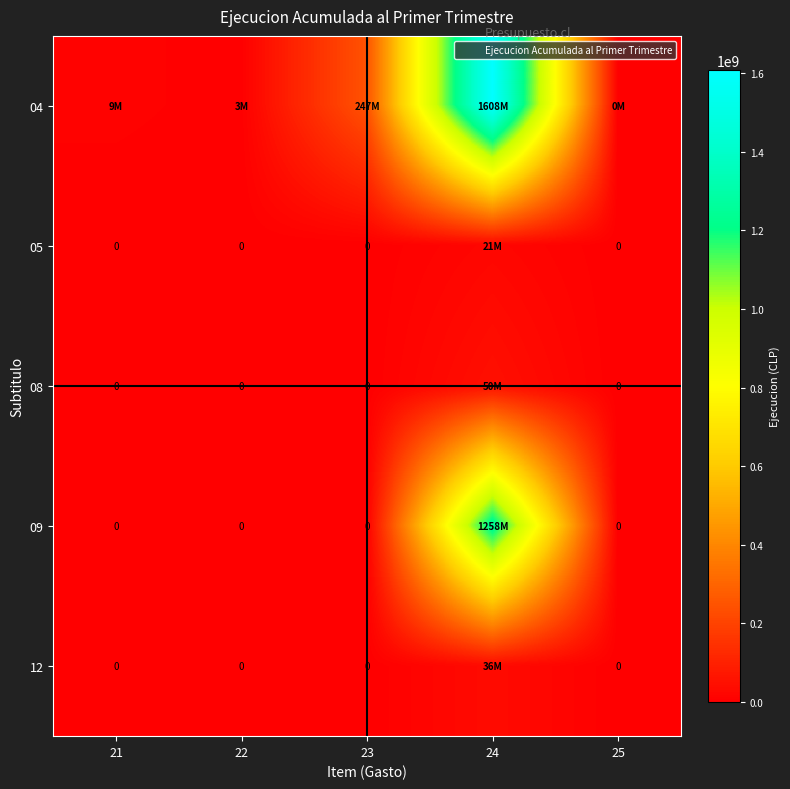

Between 21 and 25, which series saw the biggest shift?

04